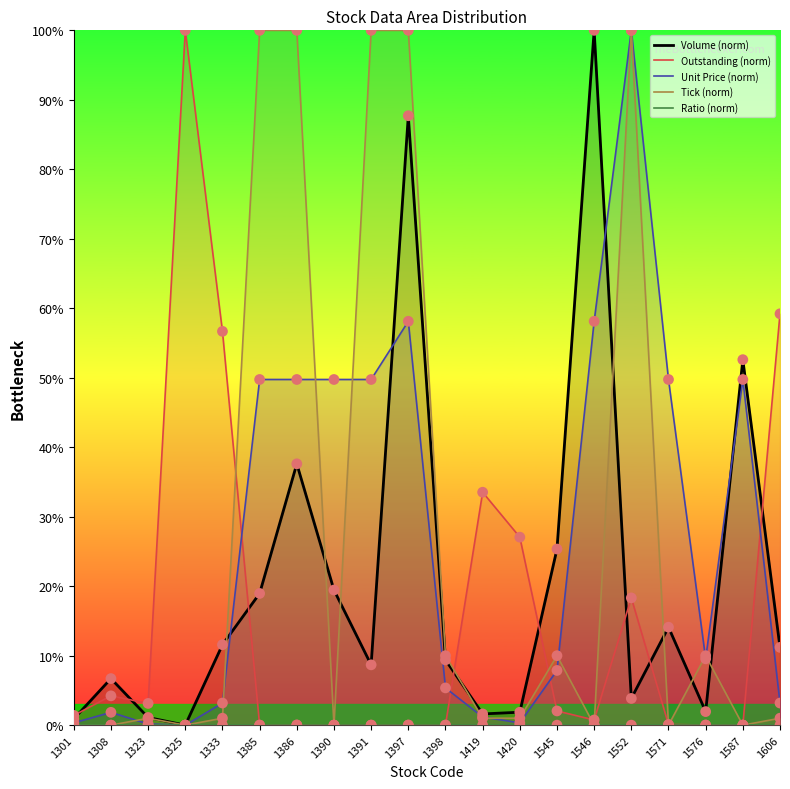

What are all the series names shown in the legend?

Volume (norm), Outstanding (norm), Unit Price (norm), Tick (norm), Ratio (norm)